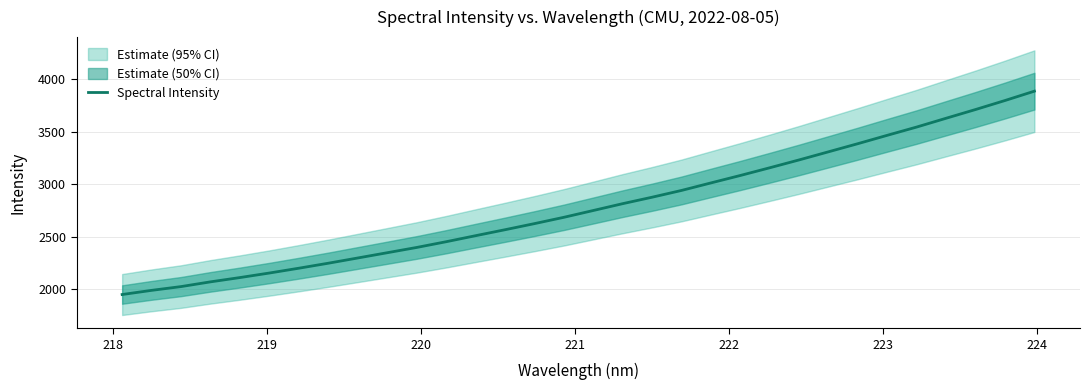

What is the smallest value displayed?

1951.5